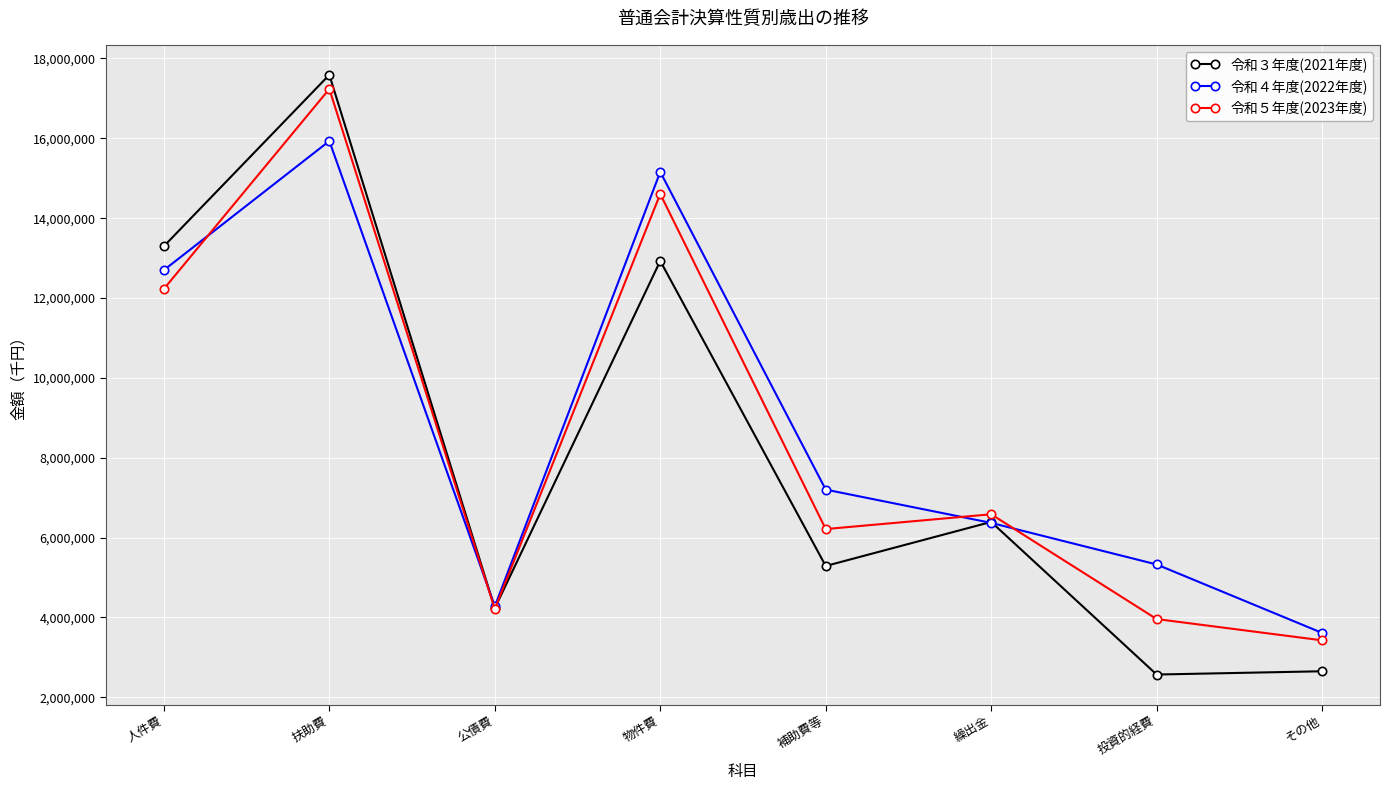

What position from the left is 繰出金?

6